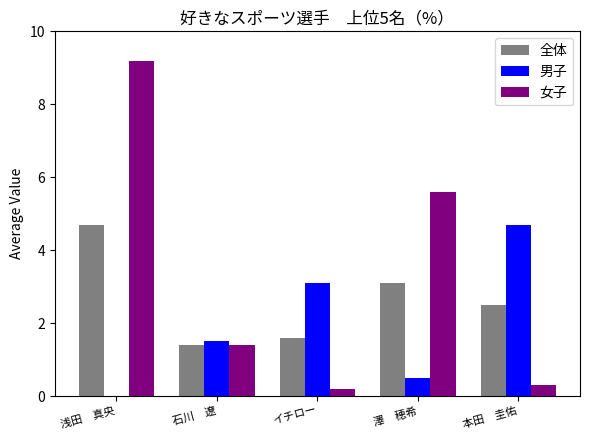

Which series changed the most between 浅田　真央 and 石川　遼?

女子